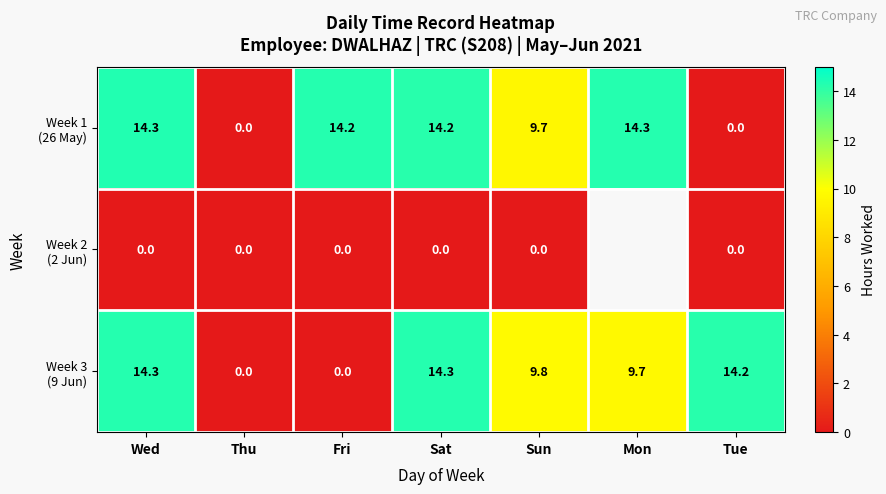

What is the spread (max minus min) of values at Tue?

14.2